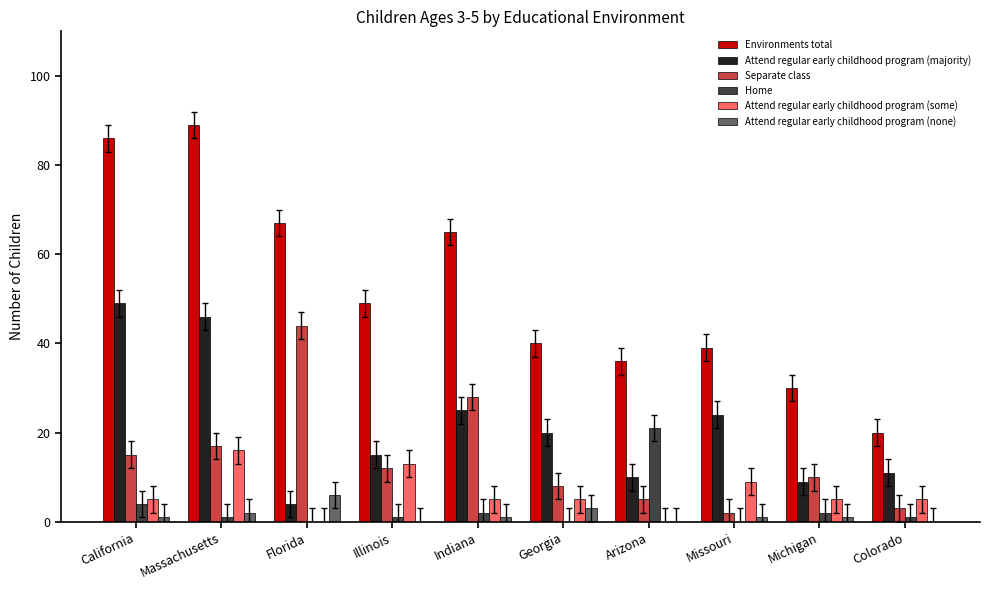

What is the sum of all Separate class values?

144